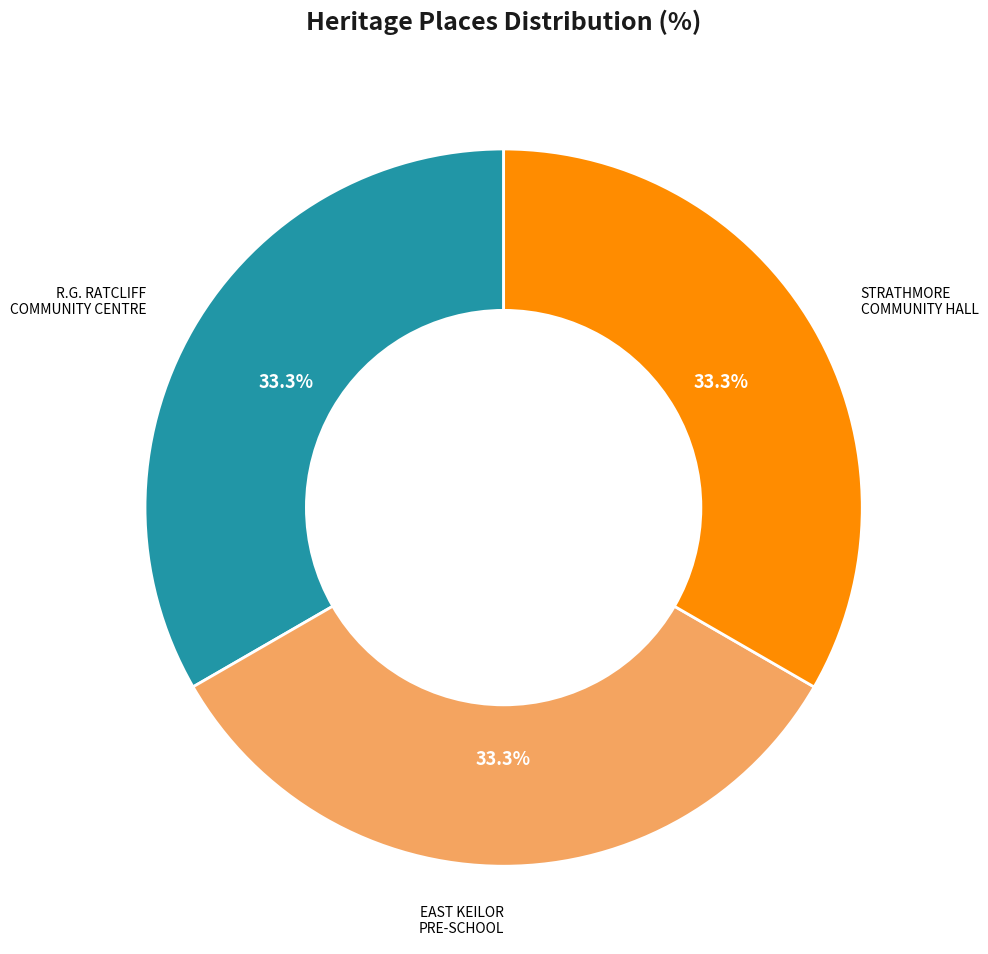

Does any single category account for the majority?

No